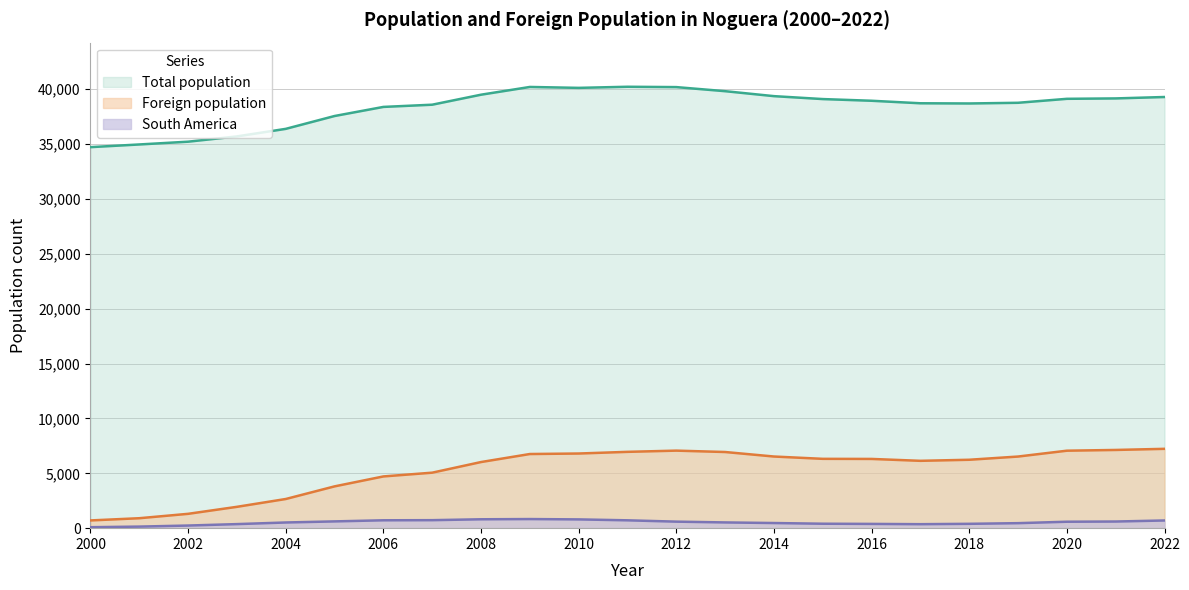

True or false: Total population and Foreign population cross at least once.

False